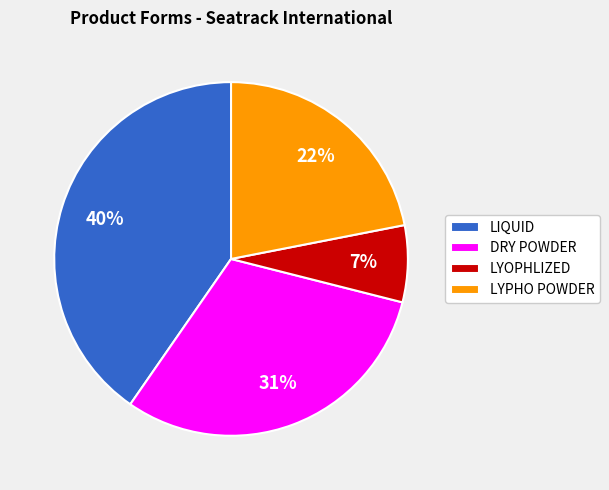

Do DRY POWDER and LYPHO POWDER together represent more than half of the pie?

Yes